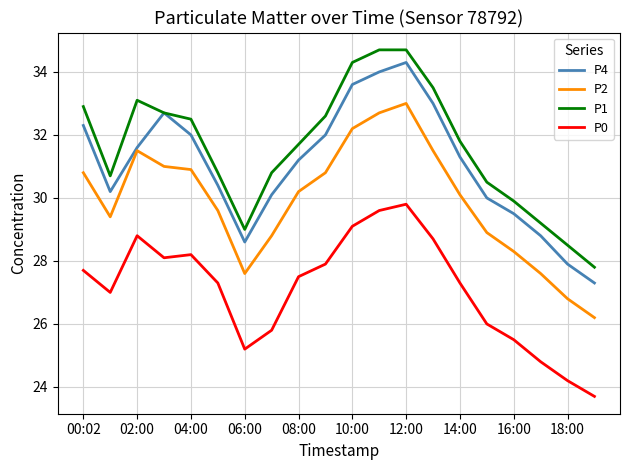

What is the minimum value for P2?

26.2